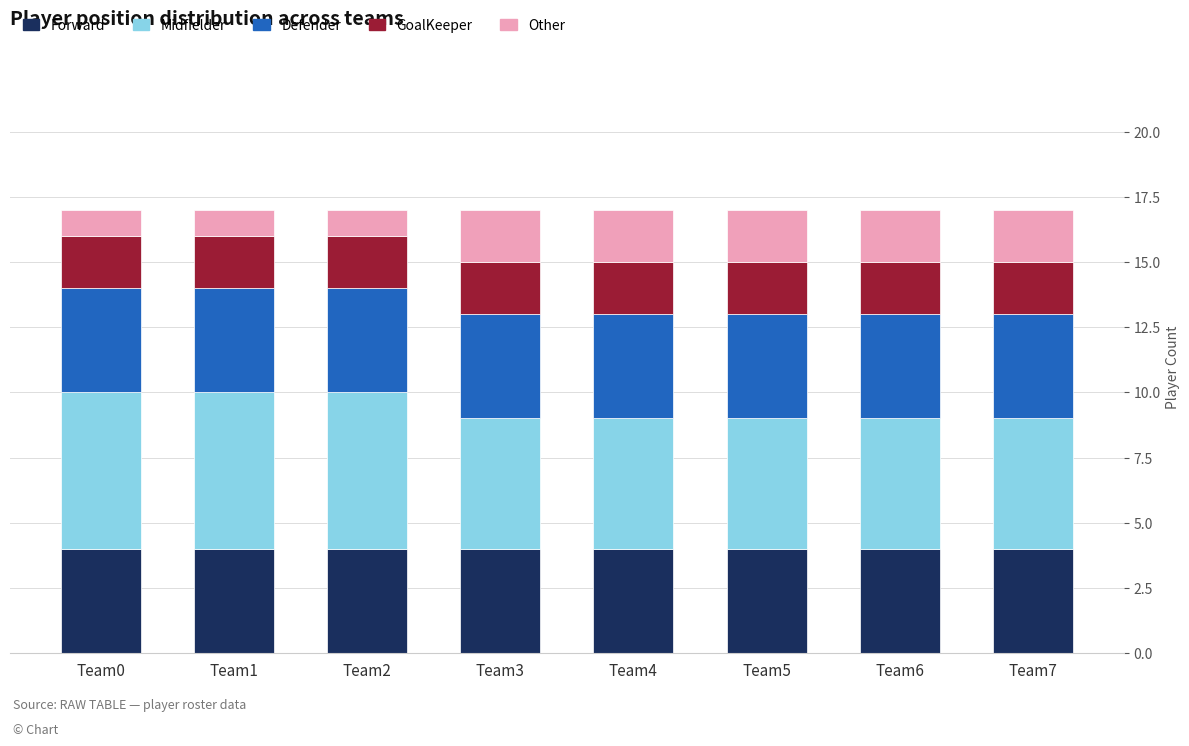

What is the total value across all series at Team3?

17